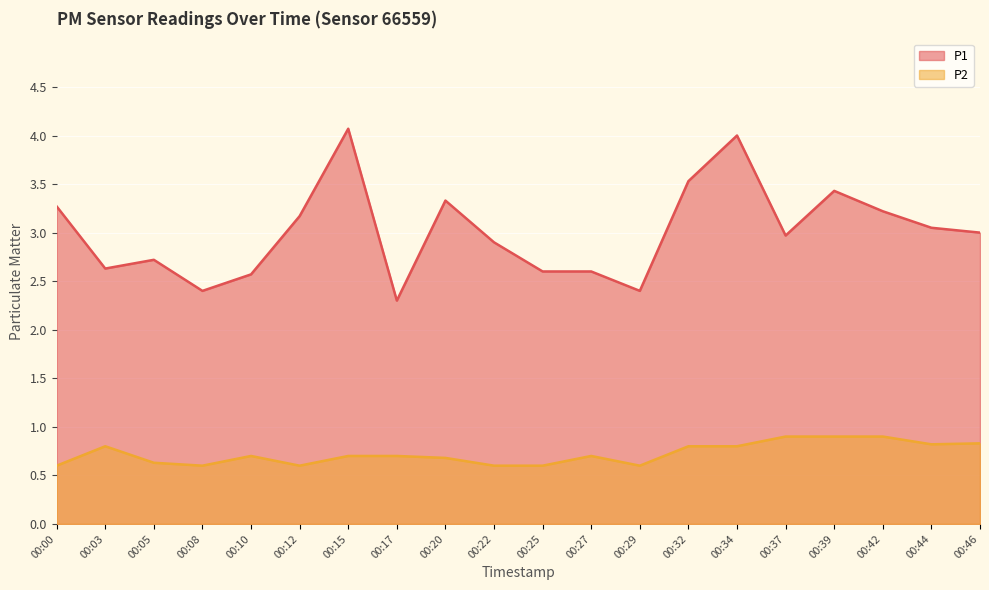

The P1 series shows 3.0 at 00:46. True or false?

True